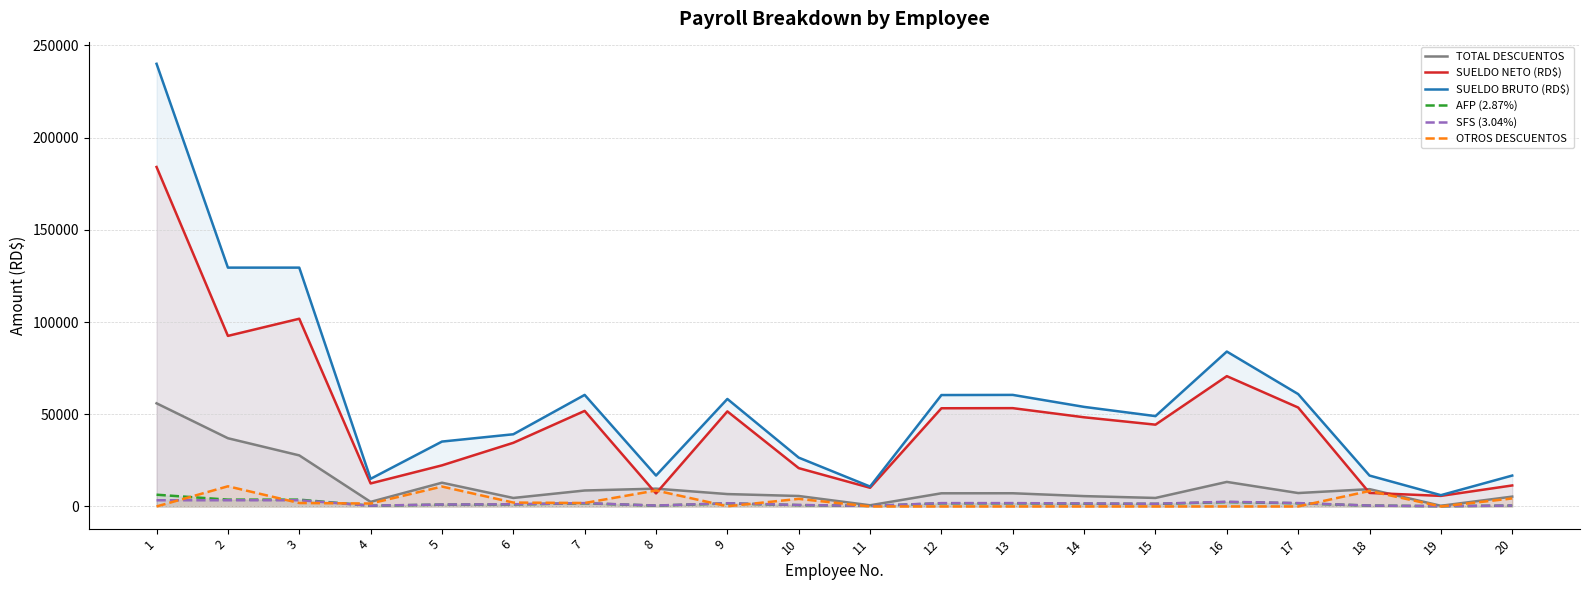

What are all the series names shown in the legend?

TOTAL DESCUENTOS, SUELDO NETO (RD$), SUELDO BRUTO (RD$), AFP (2.87%), SFS (3.04%), OTROS DESCUENTOS